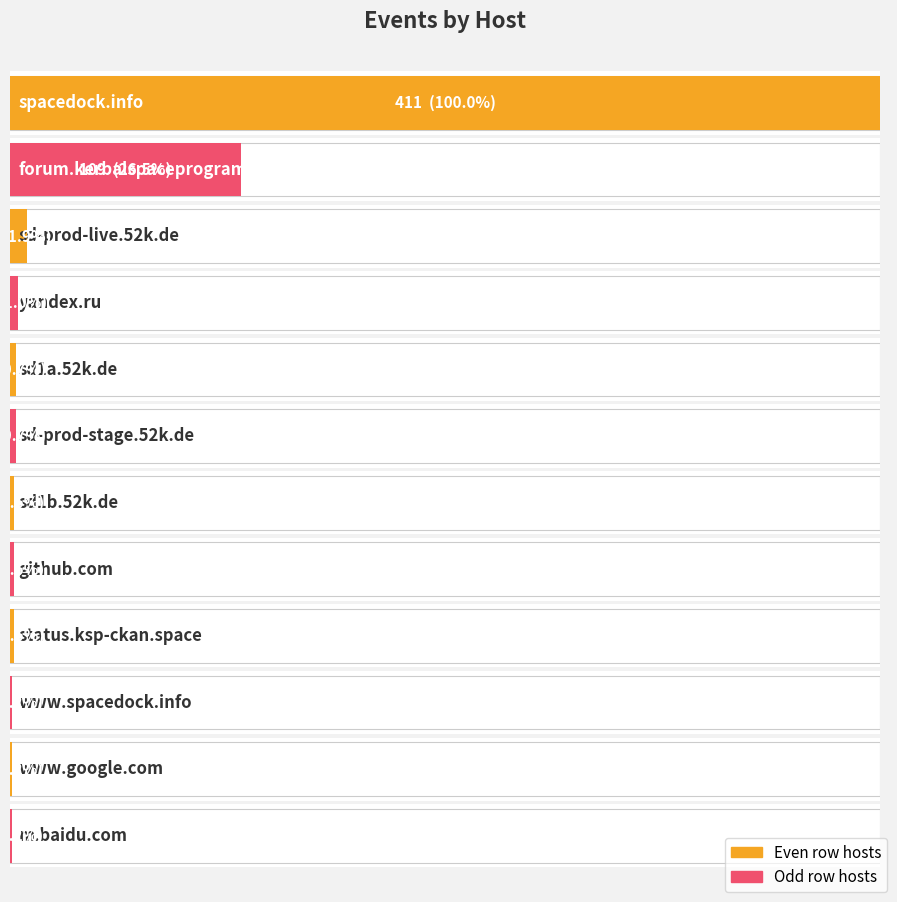

List the labels in order of value, largest first.

spacedock.info, forum.kerbalspaceprogram.com, sd-prod-live.52k.de, yandex.ru, sd1a.52k.de, sd-prod-stage.52k.de, sd1b.52k.de, github.com, status.ksp-ckan.space, www.spacedock.info, www.google.com, m.baidu.com